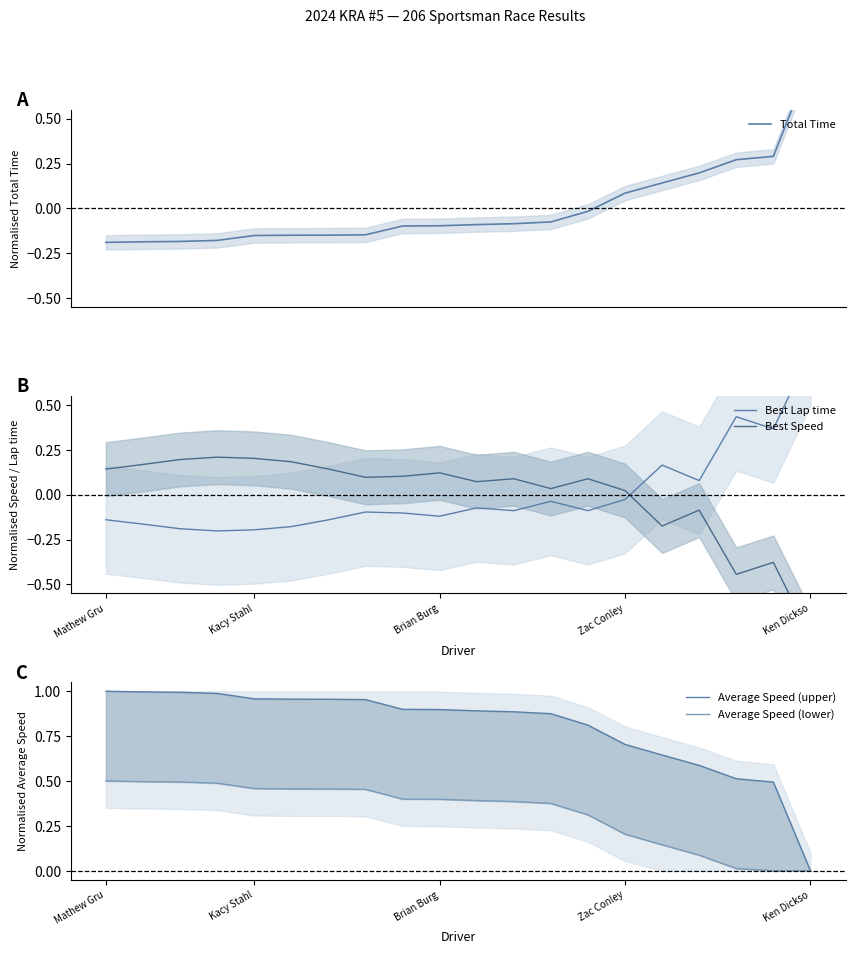

Is it true that Best Lap time equals -0.2 at 5?

True